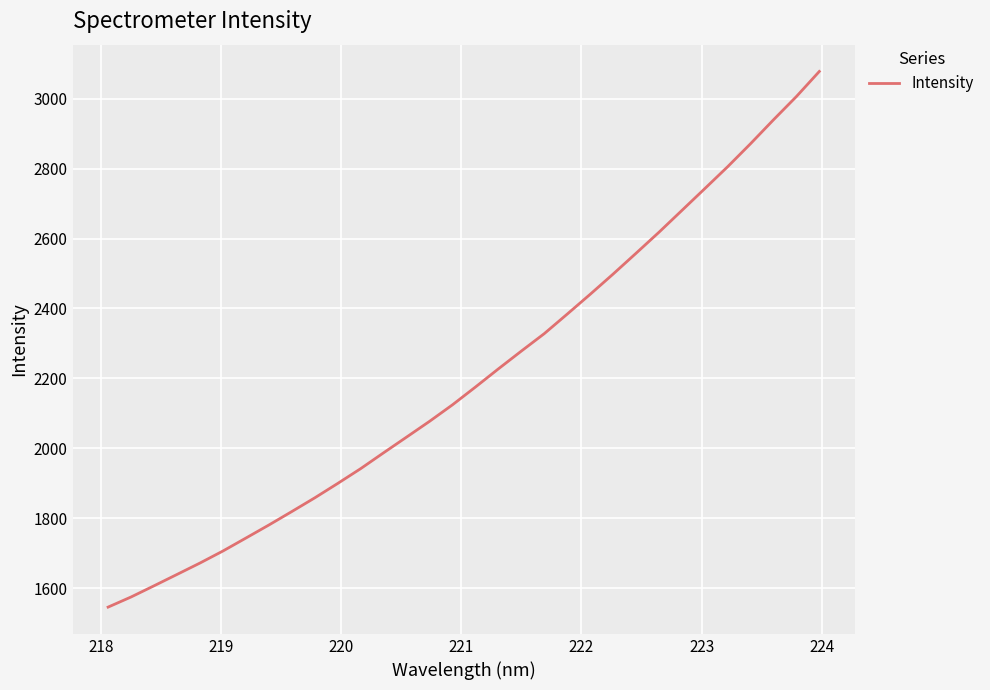

What is the greatest value displayed?

3077.4